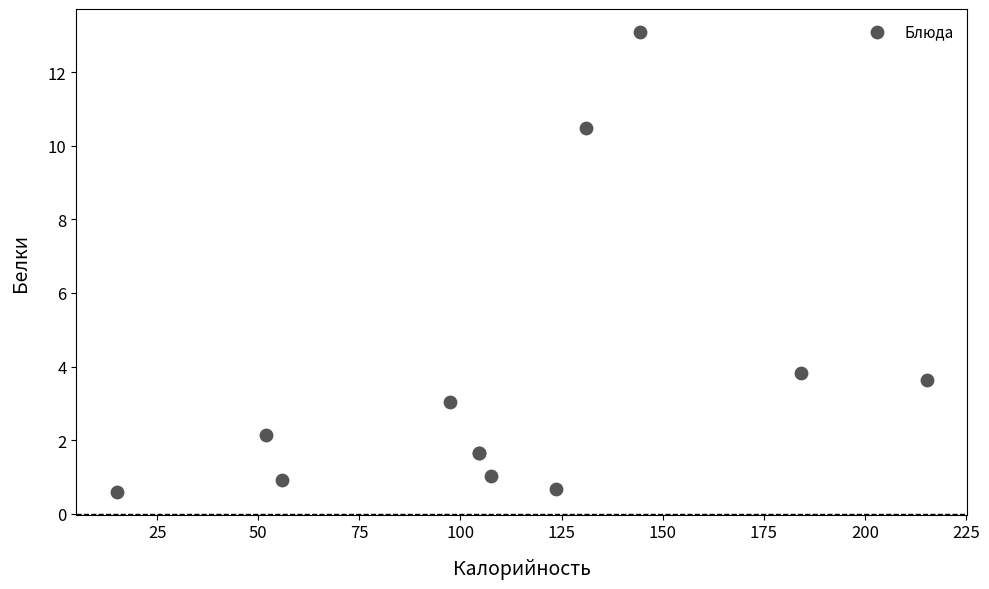

What Y value in the scatter plot is closest to 6?

3.8